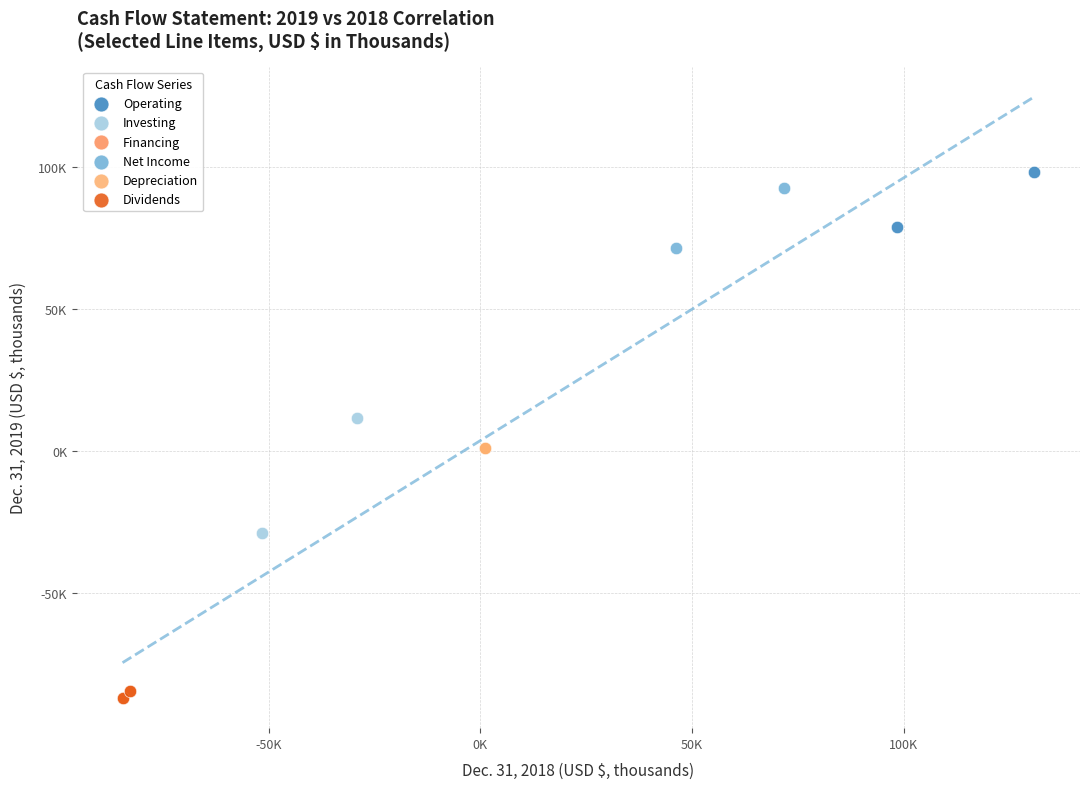

Which series has the largest Y range (max minus min)?

Investing